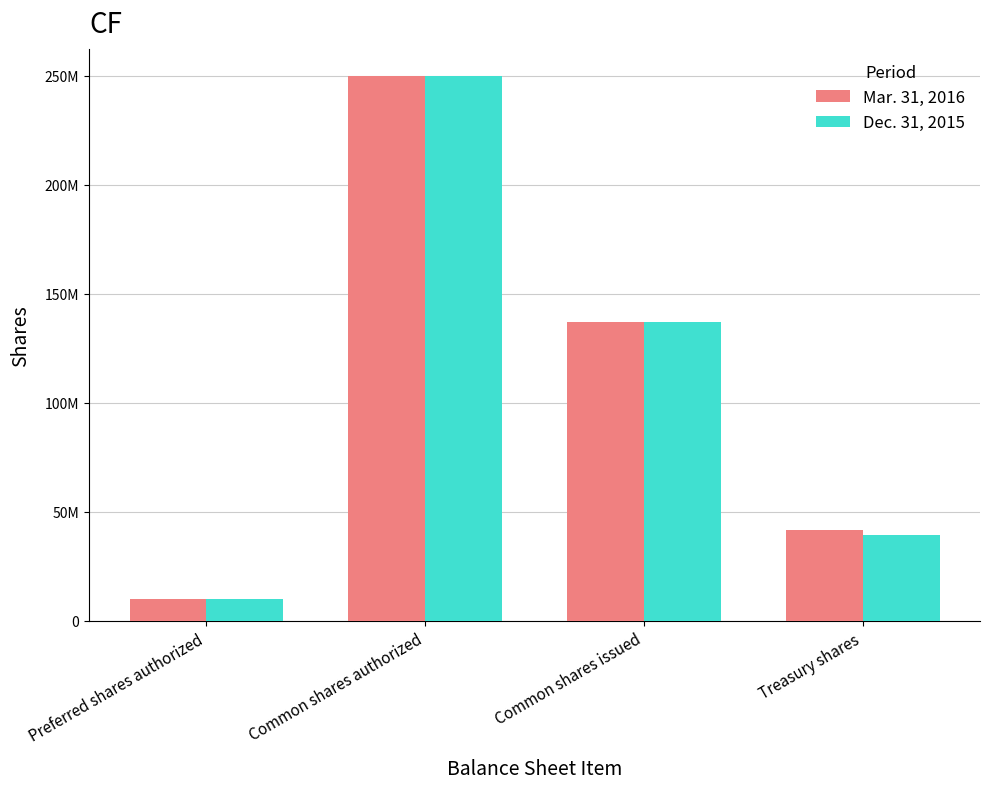

What is the label of the 2nd bar from the right?

Common shares issued